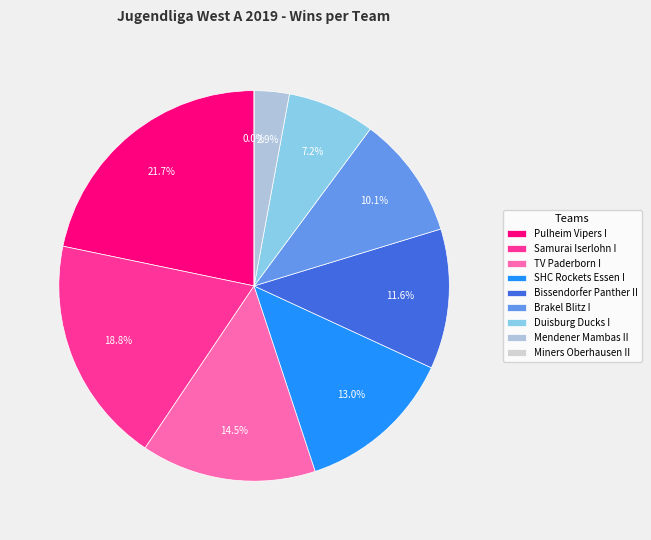

True or false: Duisburg Ducks I accounts for 22% of the total.

False